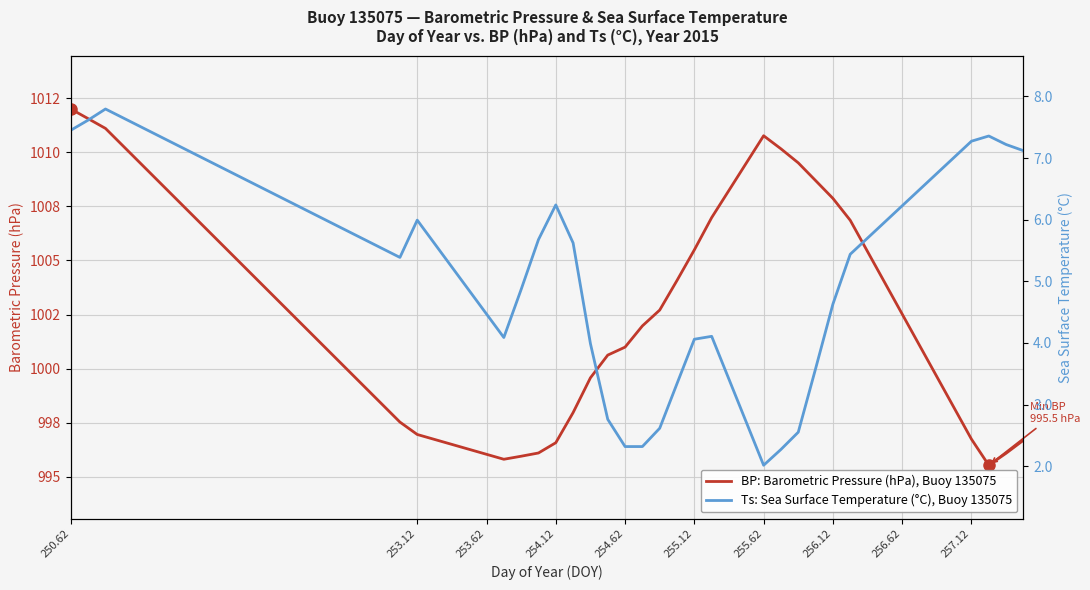

What is the sum of all BP: Barometric Pressure (hPa), Buoy 135075 values?

40086.9